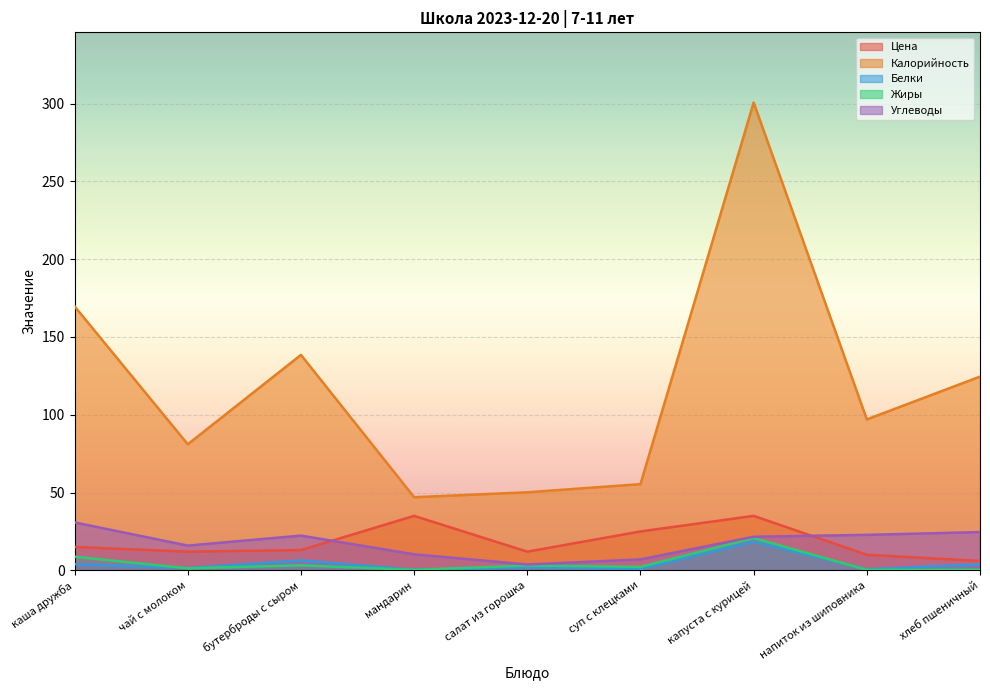

Which has a higher value, напиток из шиповника or салат из горошка?

салат из горошка